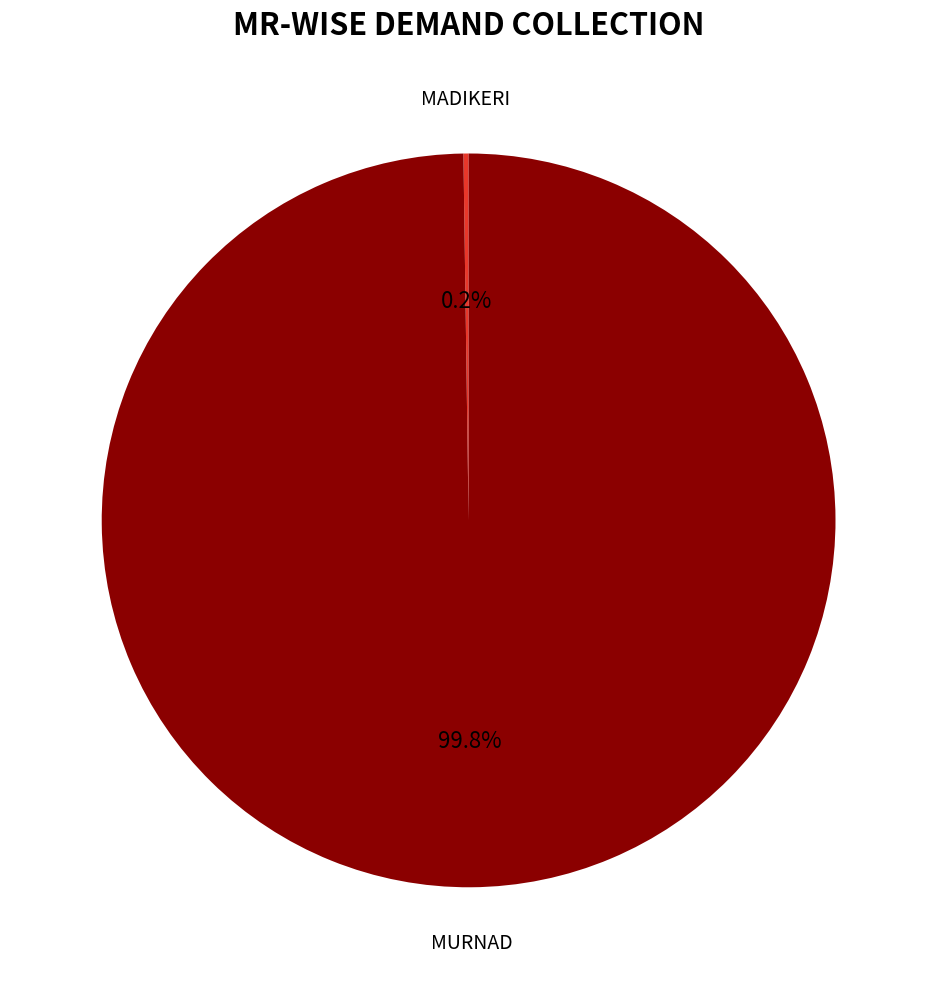

To the nearest percent, what is the difference between the largest and smallest slice percentages?

100%